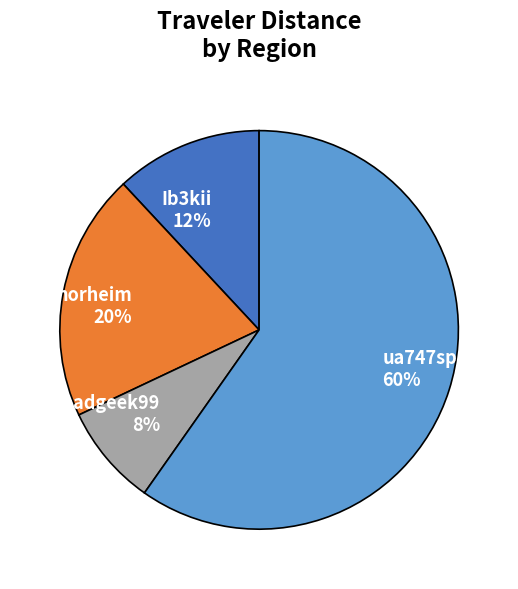

Count the number of slices in the pie.

4